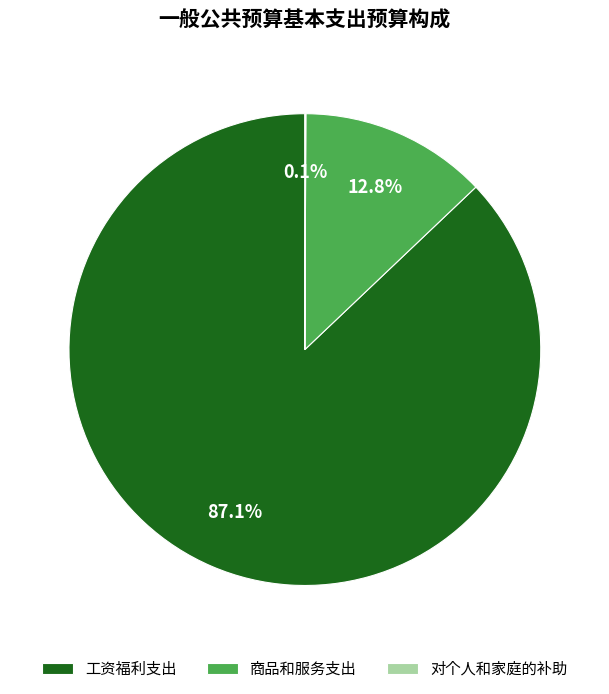

Which slice is the largest?

工资福利支出